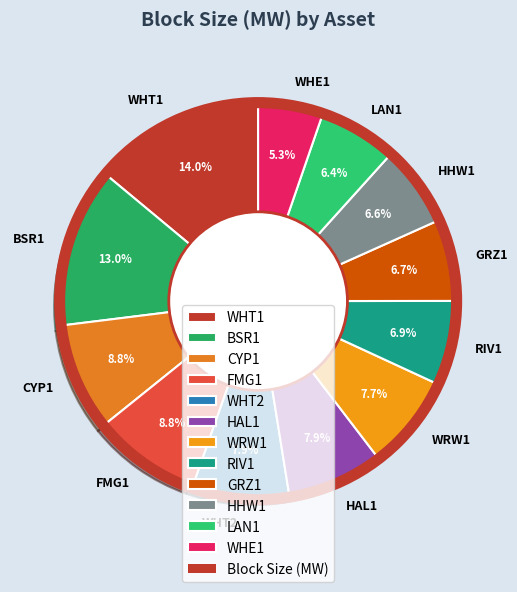

Combined, do CYP1 and WRW1 account for over 50%?

No